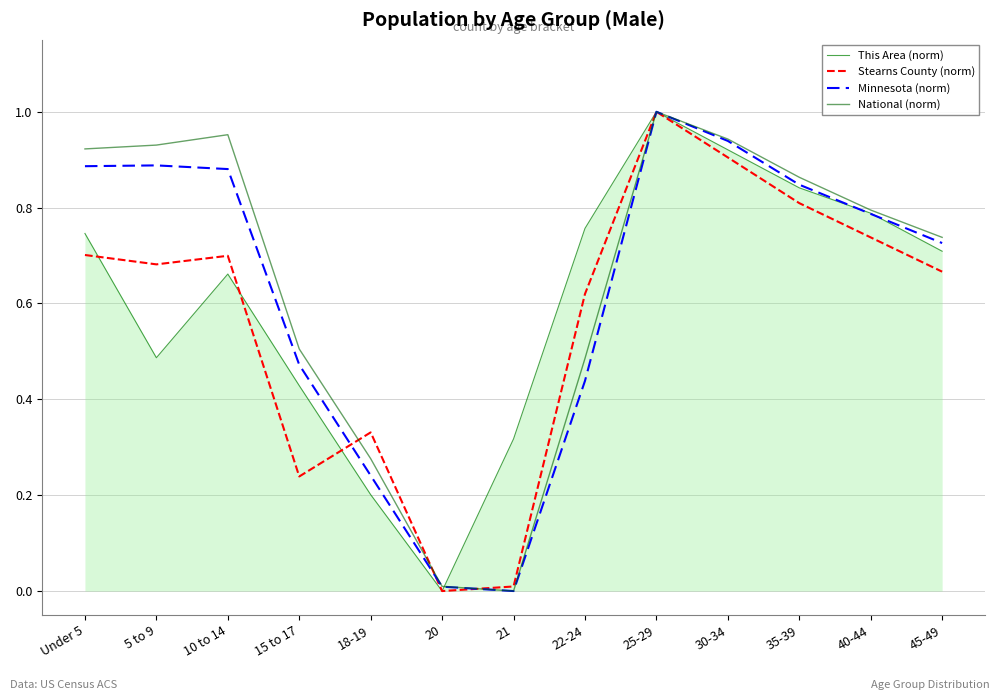

At which category does This Area (norm) reach its first local valley?

5 to 9